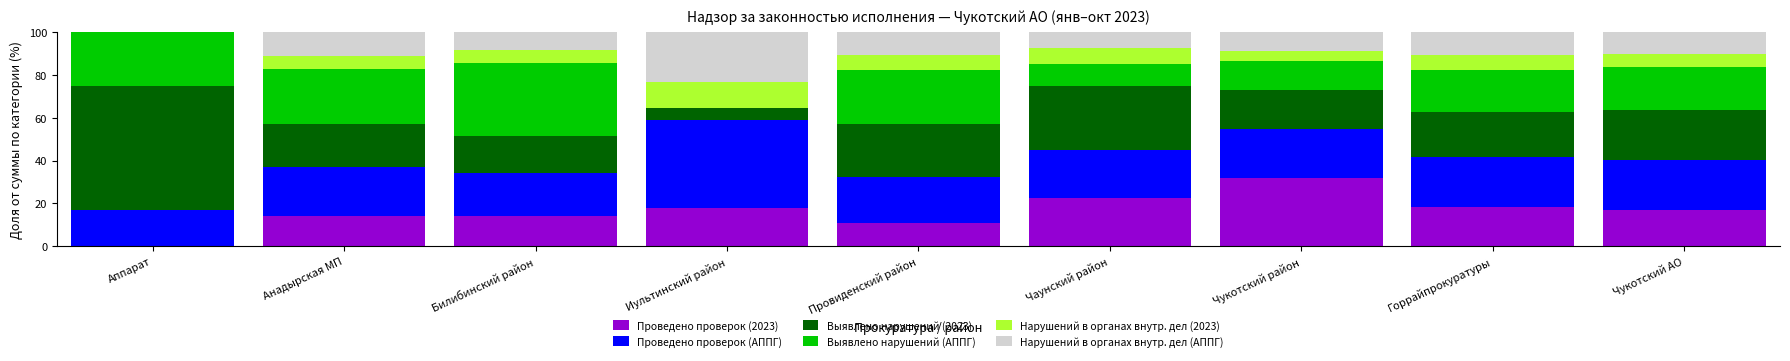

What is the total value across all series at Иультинский район?

100.0